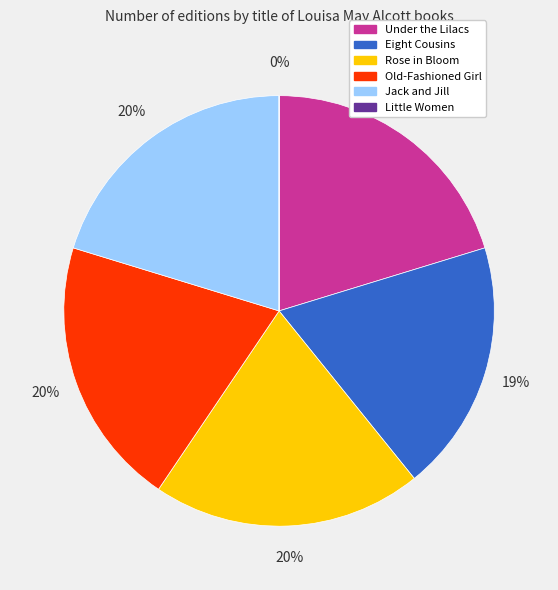

To the nearest percent, what percentage of the pie is Rose in Bloom?

20%